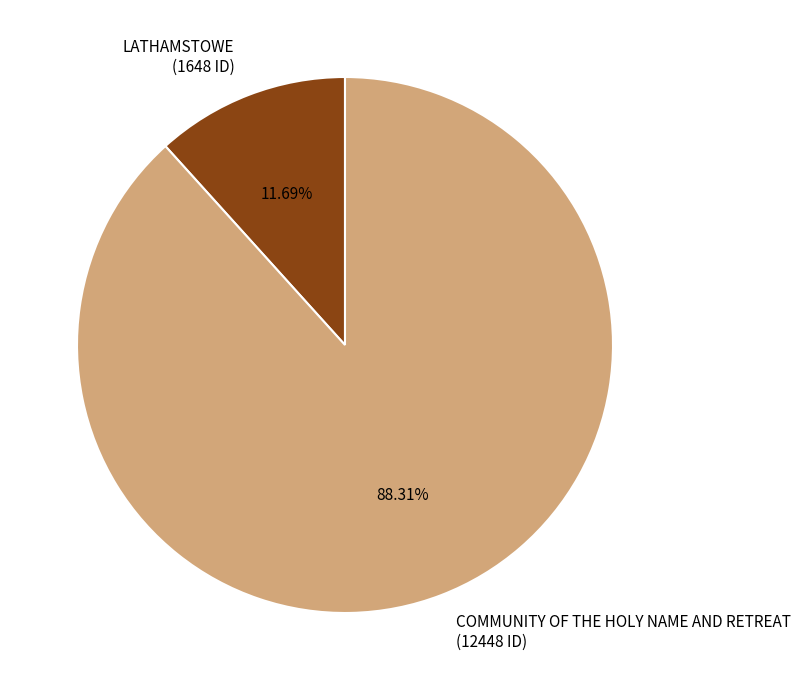

Is it true that LATHAMSTOWE is 4% of the pie?

False